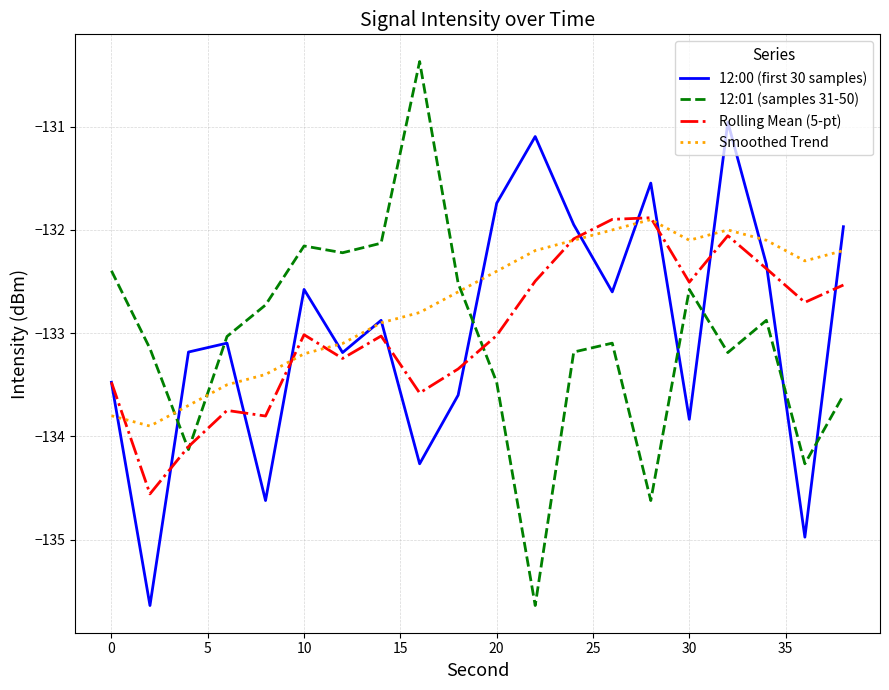

What are all the series names shown in the legend?

12:00 (first 30 samples), 12:01 (samples 31-50), Rolling Mean (5-pt), Smoothed Trend